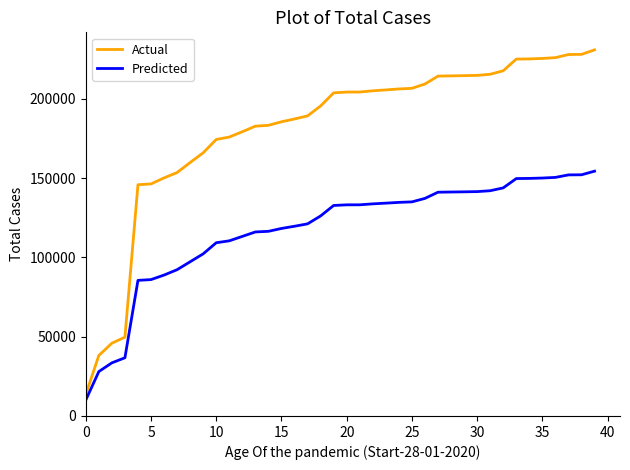

Which series has the widest spread of values?

Actual